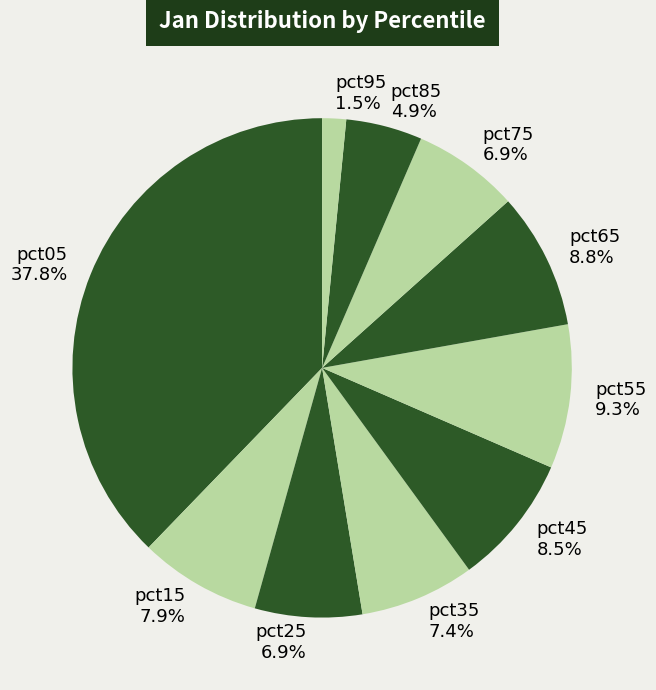

Which category has the smallest portion of the pie?

pct95